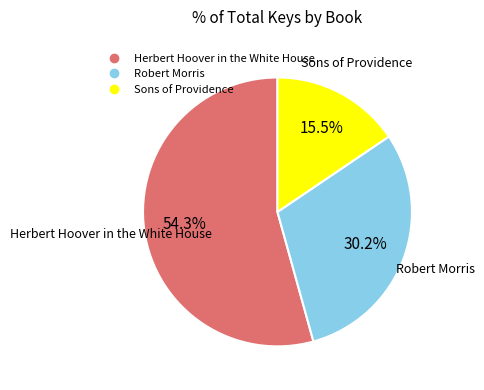

To the nearest percent, what is the average slice percentage?

33%